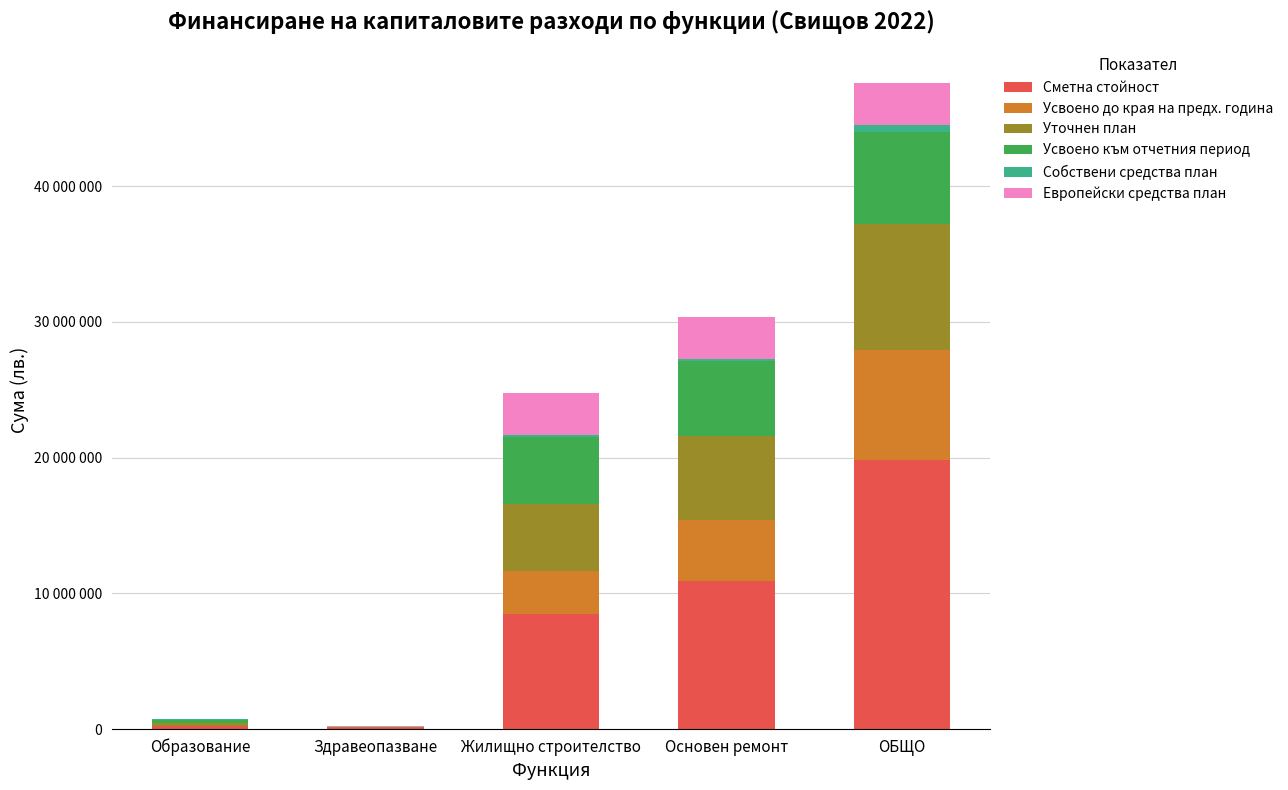

What are all the series names shown in the legend?

Сметна стойност, Усвоено до края на предх. година, Уточнен план, Усвоено към отчетния период, Собствени средства план, Европейски средства план